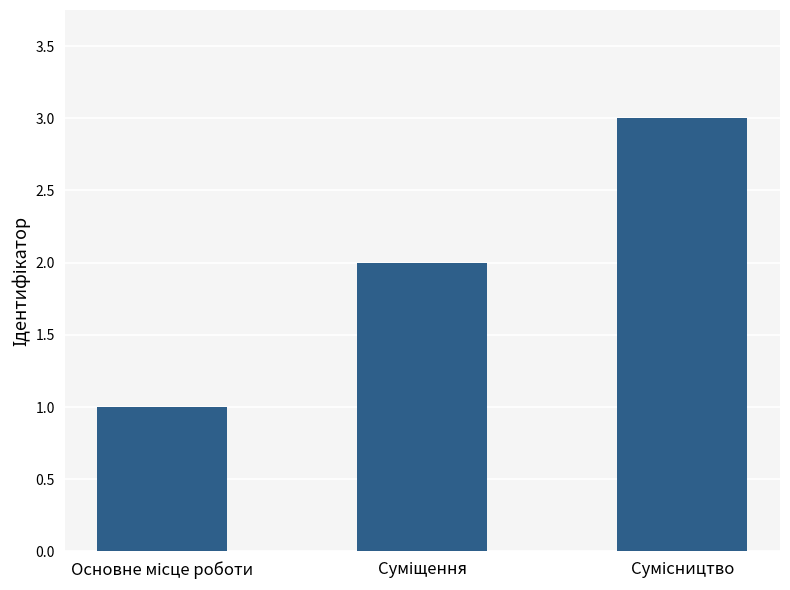

What is the sum of all values?

6